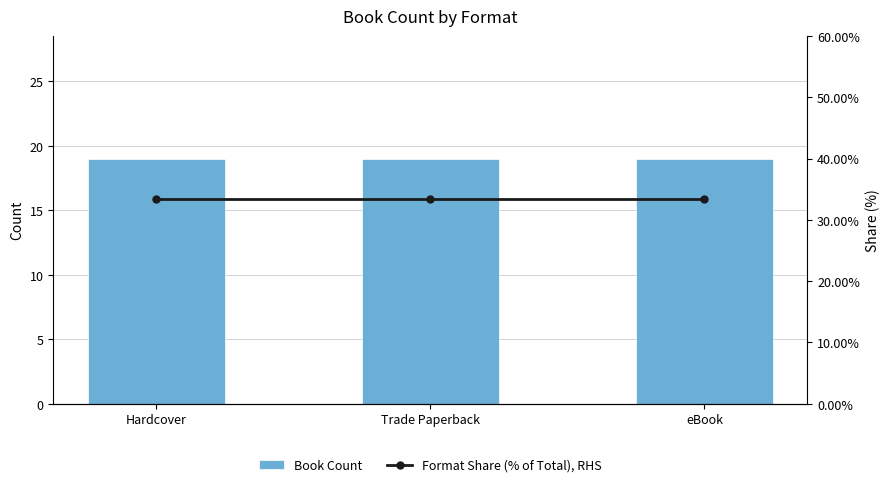

Between Hardcover and Trade Paperback, which series saw the biggest shift?

Book Count